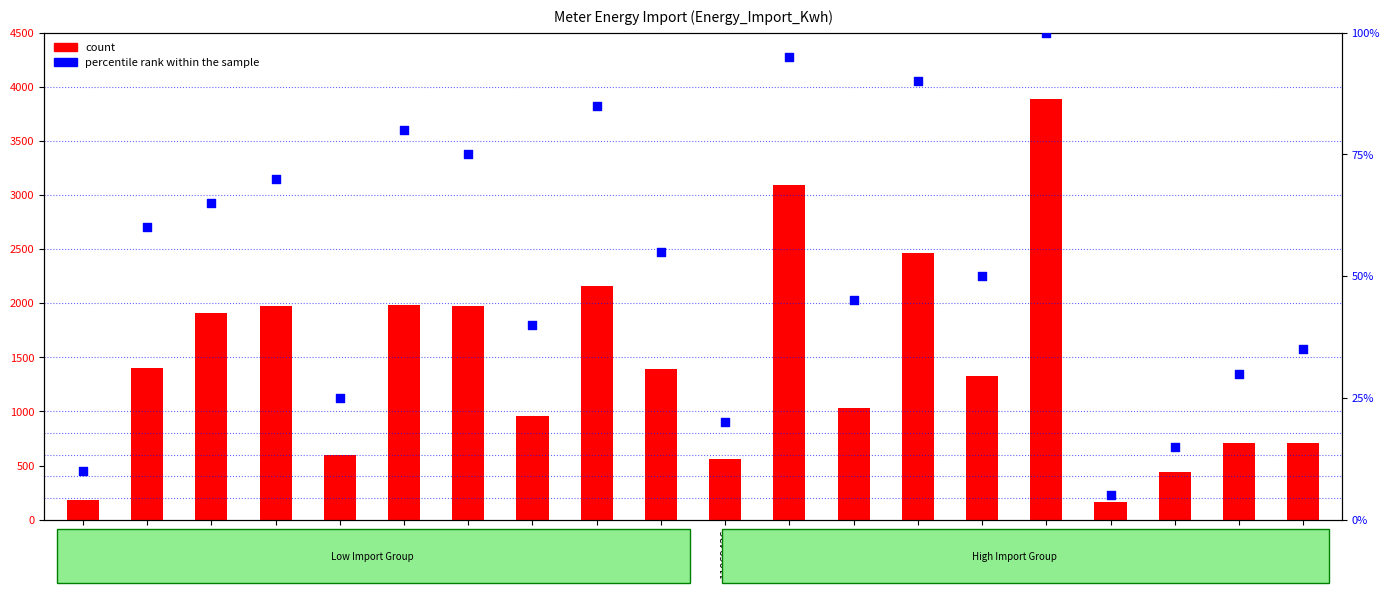

What are all the series names shown in the legend?

count, percentile rank within the sample